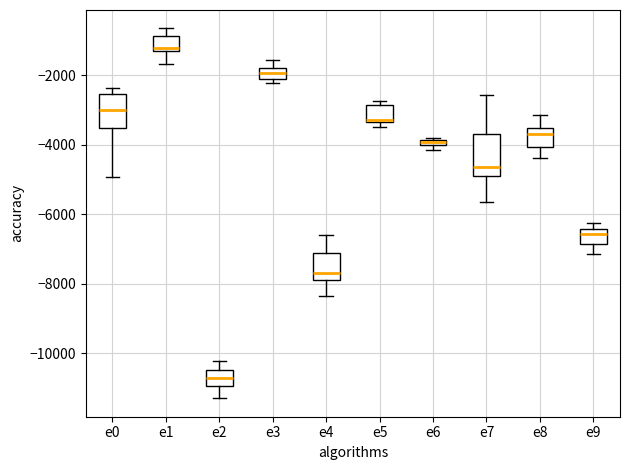

Which box is the tallest, from its lower edge to its upper edge?

e7